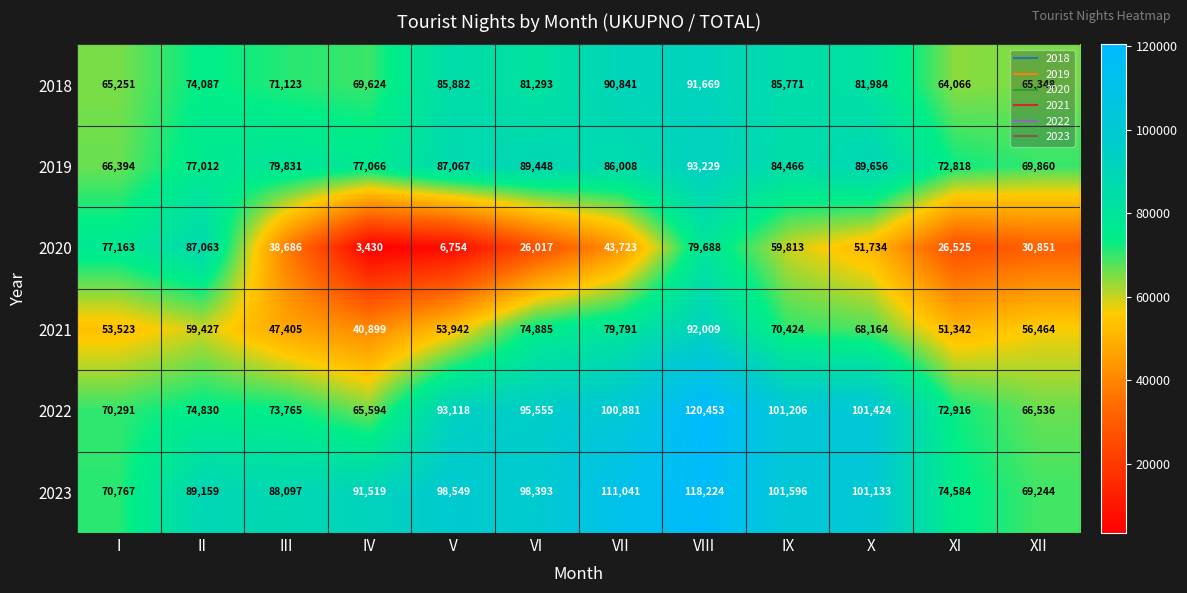

True or false: 2021 has a value of 14179 at IX.

False